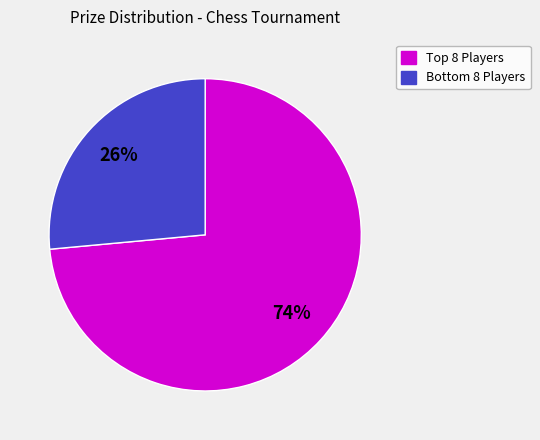

To the nearest percent, what is the average slice percentage?

50%